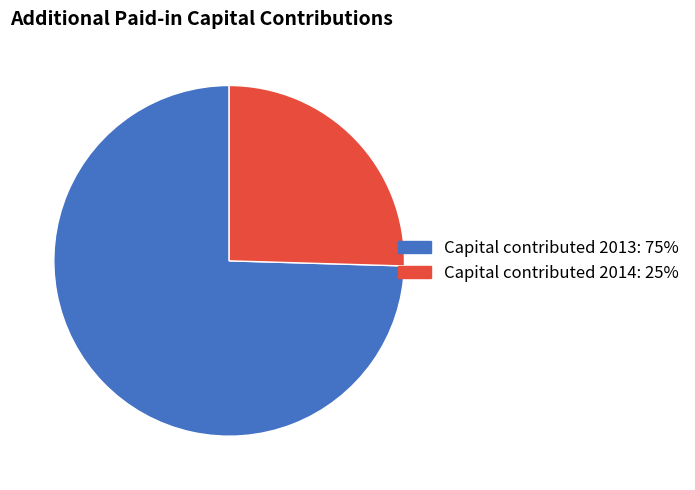

Combined, do Capital contributed 2013 and Capital contributed 2014 account for over 50%?

Yes